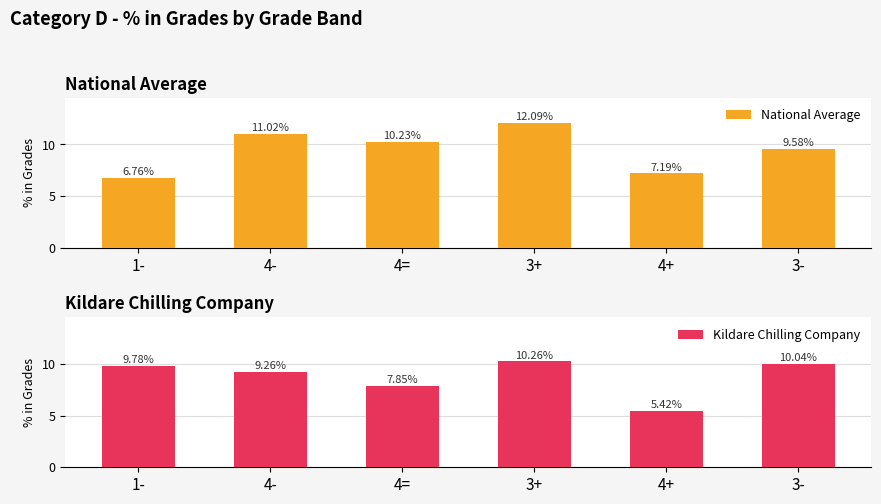

What is the smallest value displayed?

5.4